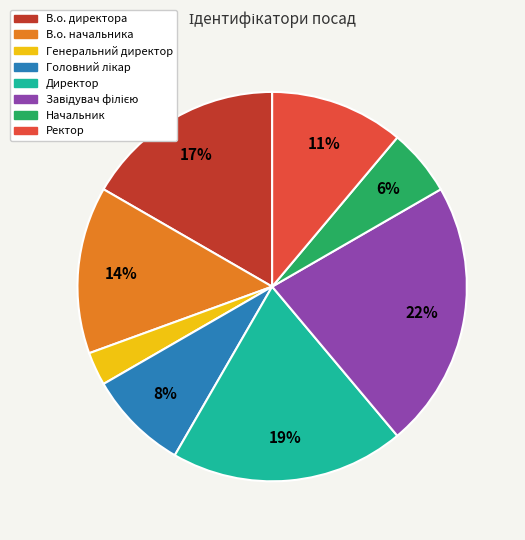

What is the smallest slice in the pie chart?

Генеральний директор